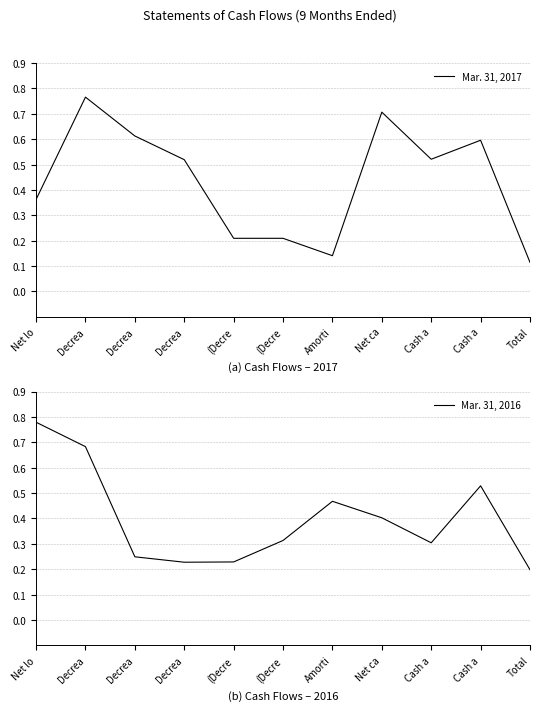

Which category has the lowest value across all series?

Total